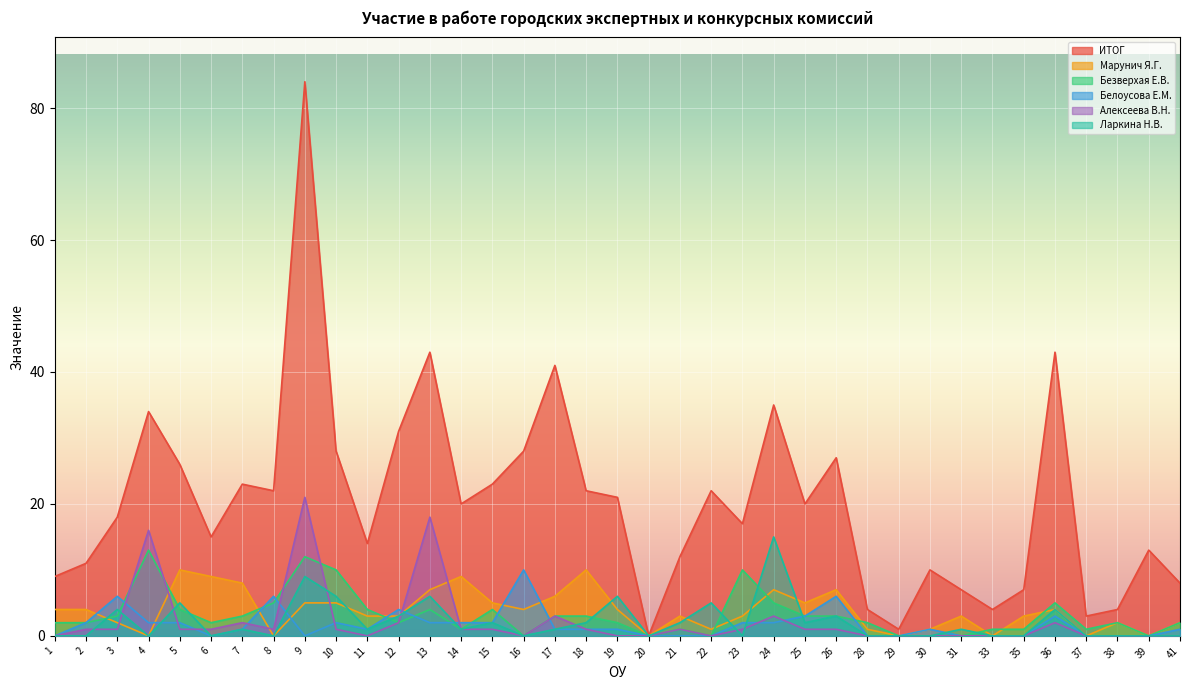

Which category has the lowest value in the Ларкина Н.В. series?

1